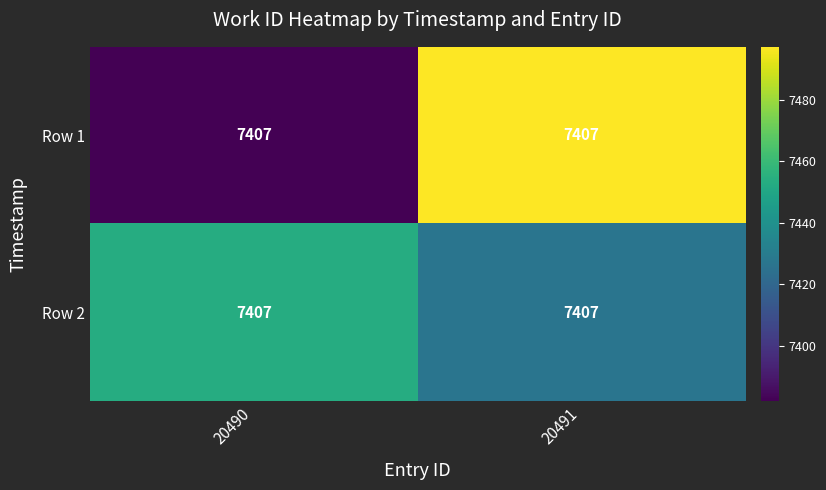

At which category is the sum across all series the highest?

20491